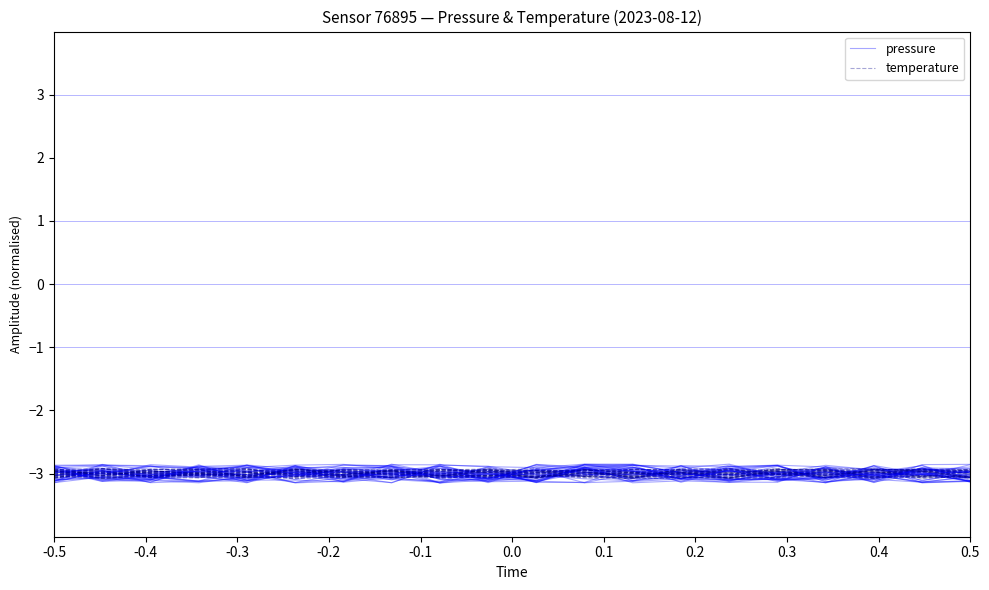

Where is the first local maximum for pressure?

-0.4